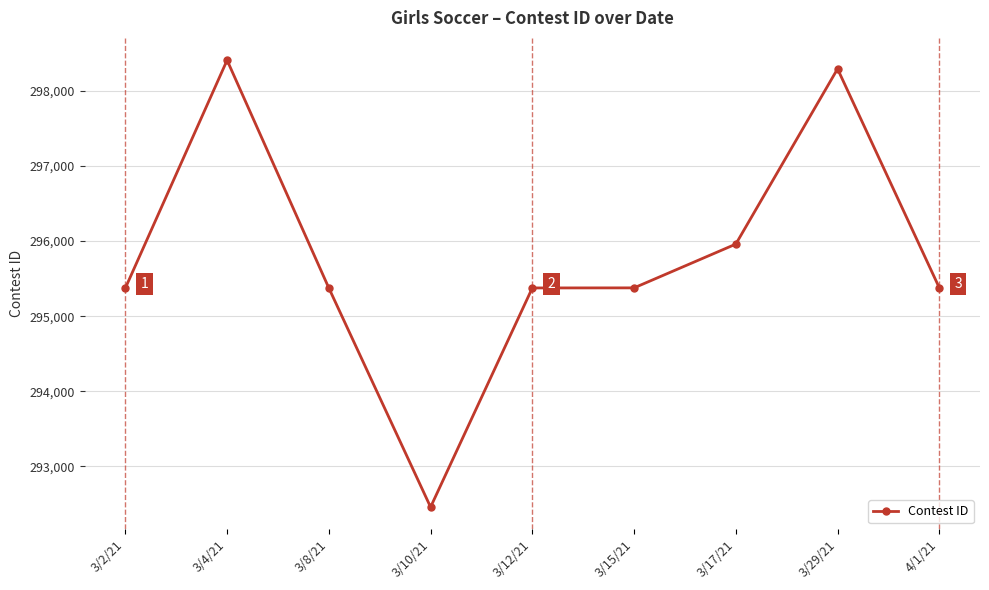

What is the difference between the maximum and minimum values?

5952